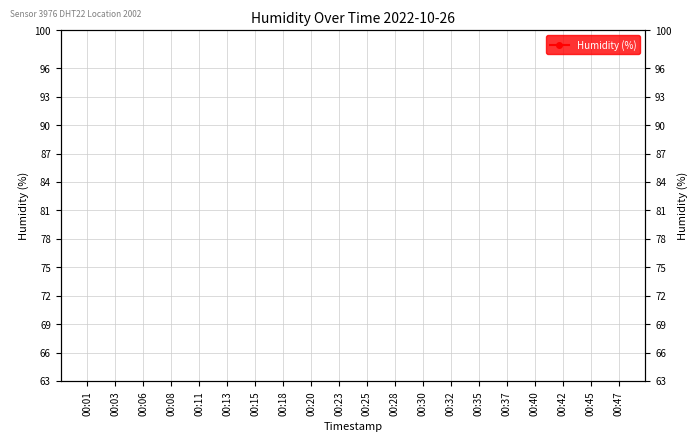

True or false: there are more than 2 points higher than both neighbors.

True